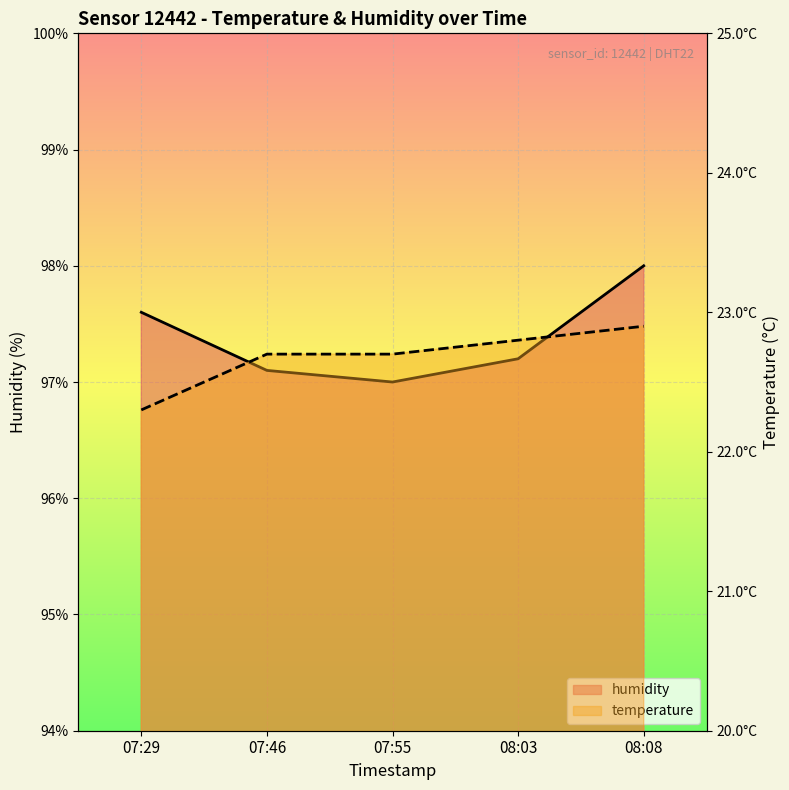

Reading right to left, what are all the values shown in this chart?

humidity: 08:08=98.0	08:03=97.2	07:55=97.0	07:46=97.1	07:29=97.6
temperature: 08:08=22.9	08:03=22.8	07:55=22.7	07:46=22.7	07:29=22.3